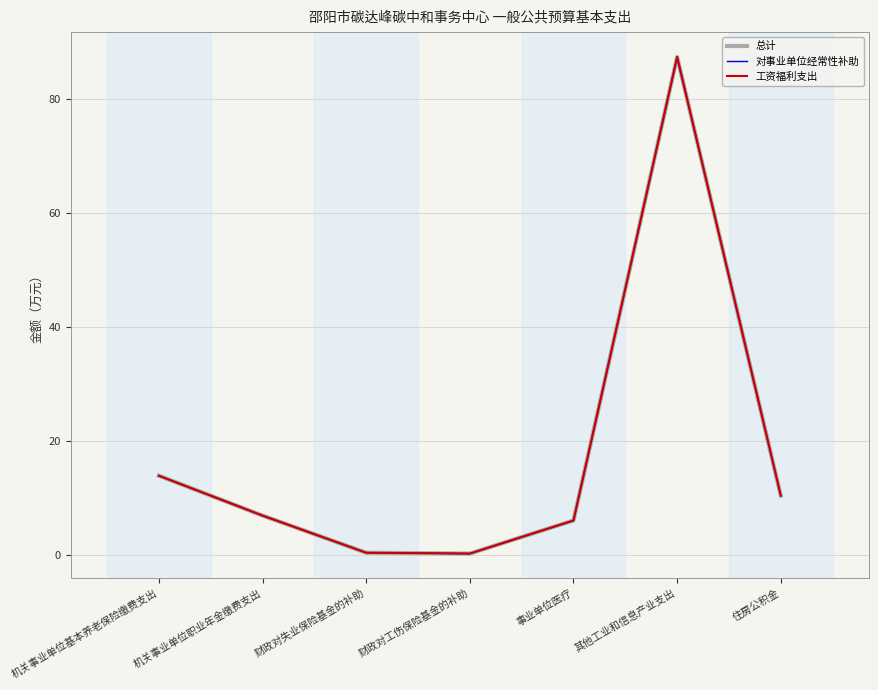

Is this an area chart (filled region under the line)?

No